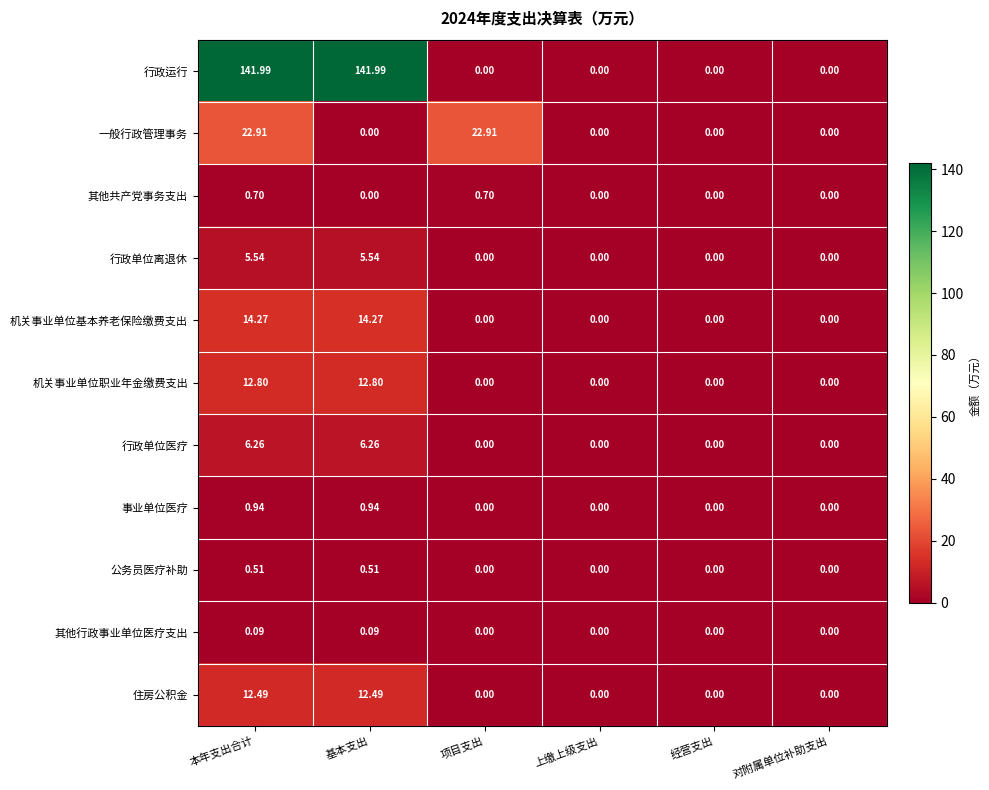

What is the total value across all series at 基本支出?

194.9